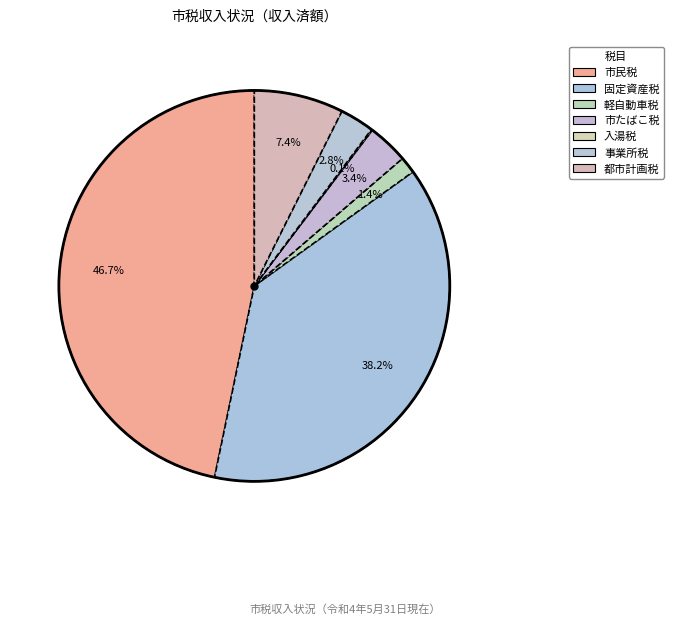

True or false: 事業所税 accounts for 1% of the total.

False